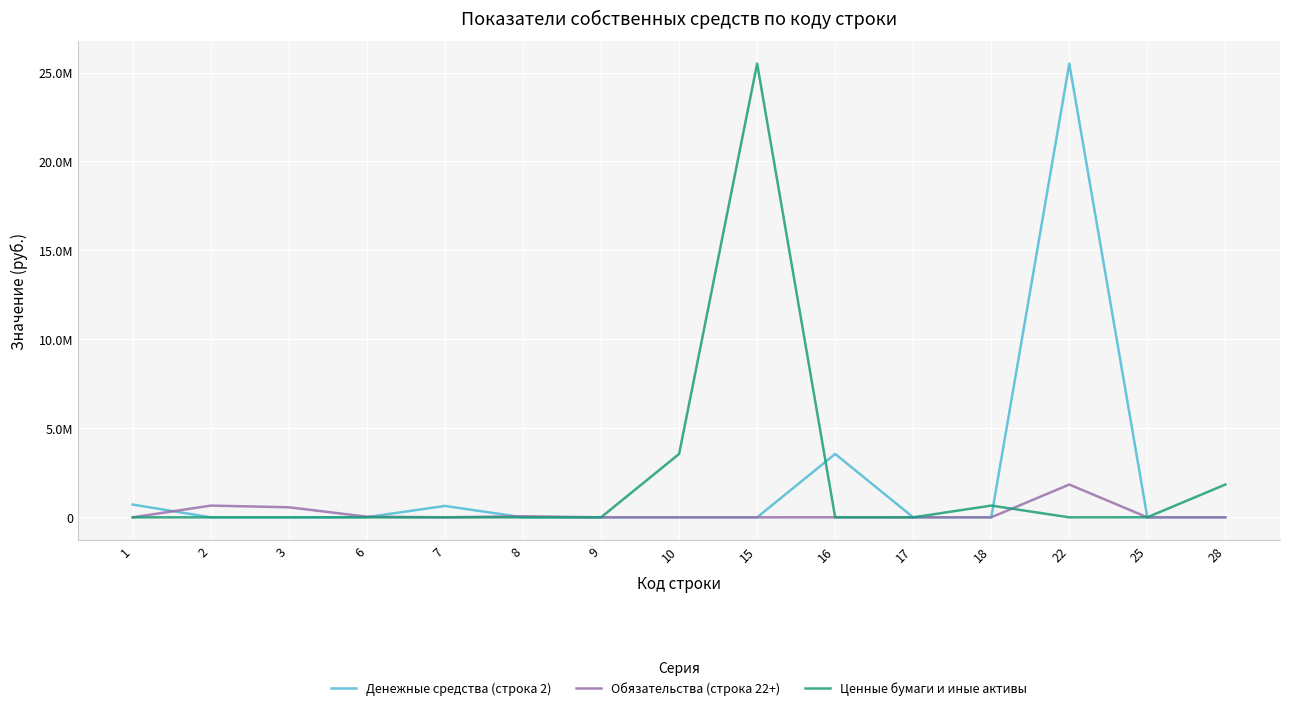

What is the difference between the maximum and minimum values in the Денежные средства (строка 2) series?

25499856.7